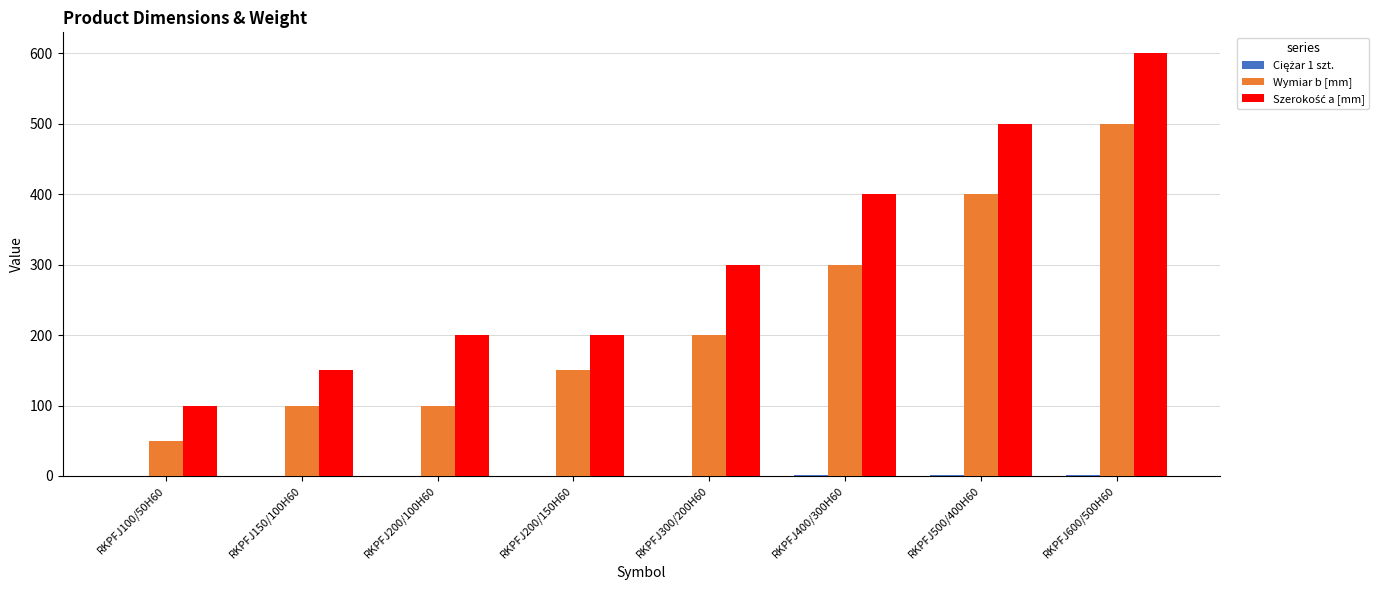

Are the bars horizontal?

No